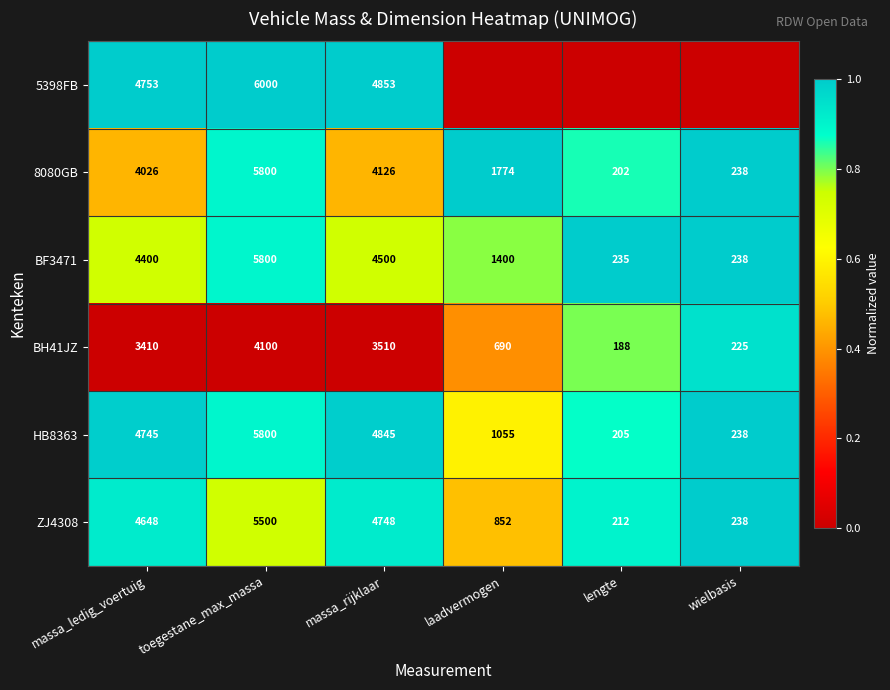

What is the difference between the BH41JZ values at laadvermogen and massa_ledig_voertuig?

2720